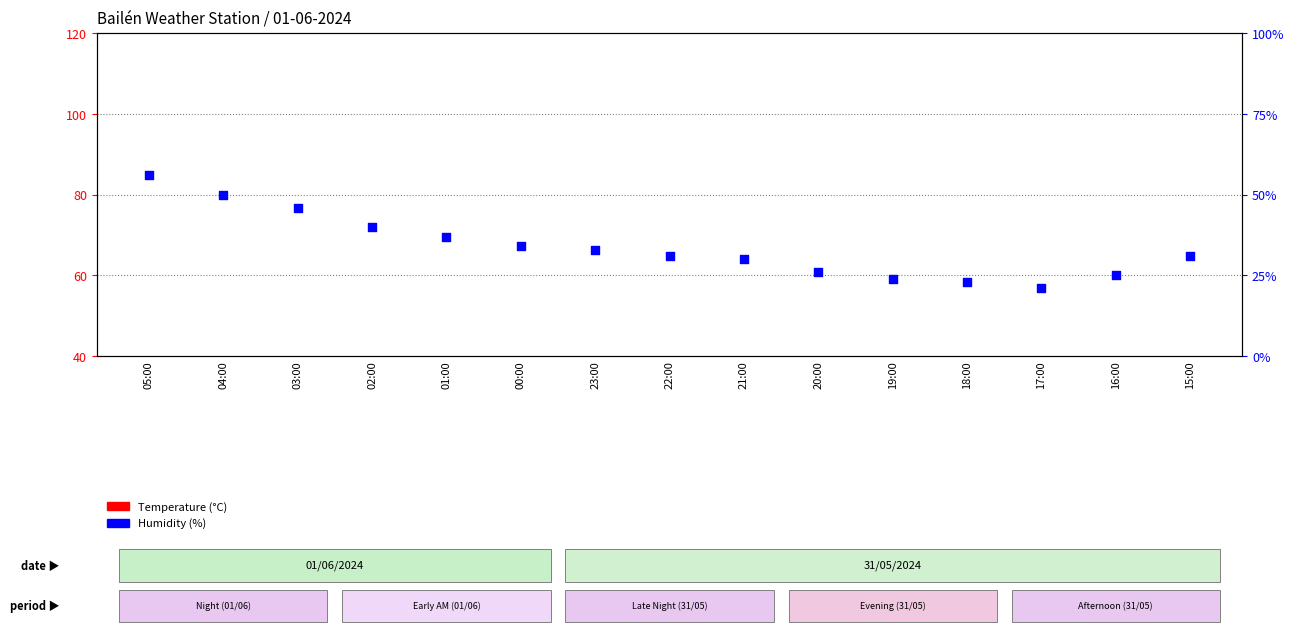

At how many categories does at least one series exceed 48?

2